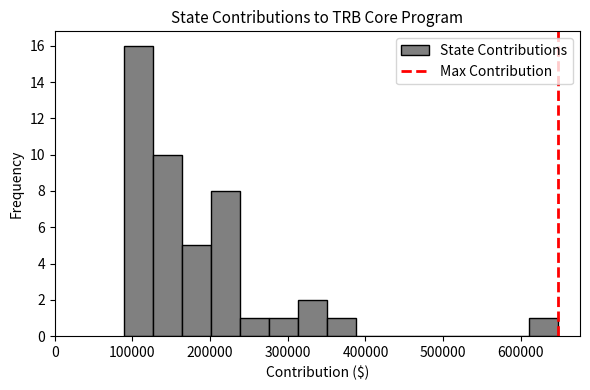

Read against the x-axis, roughly where is the centre of the tallest bar?

110000